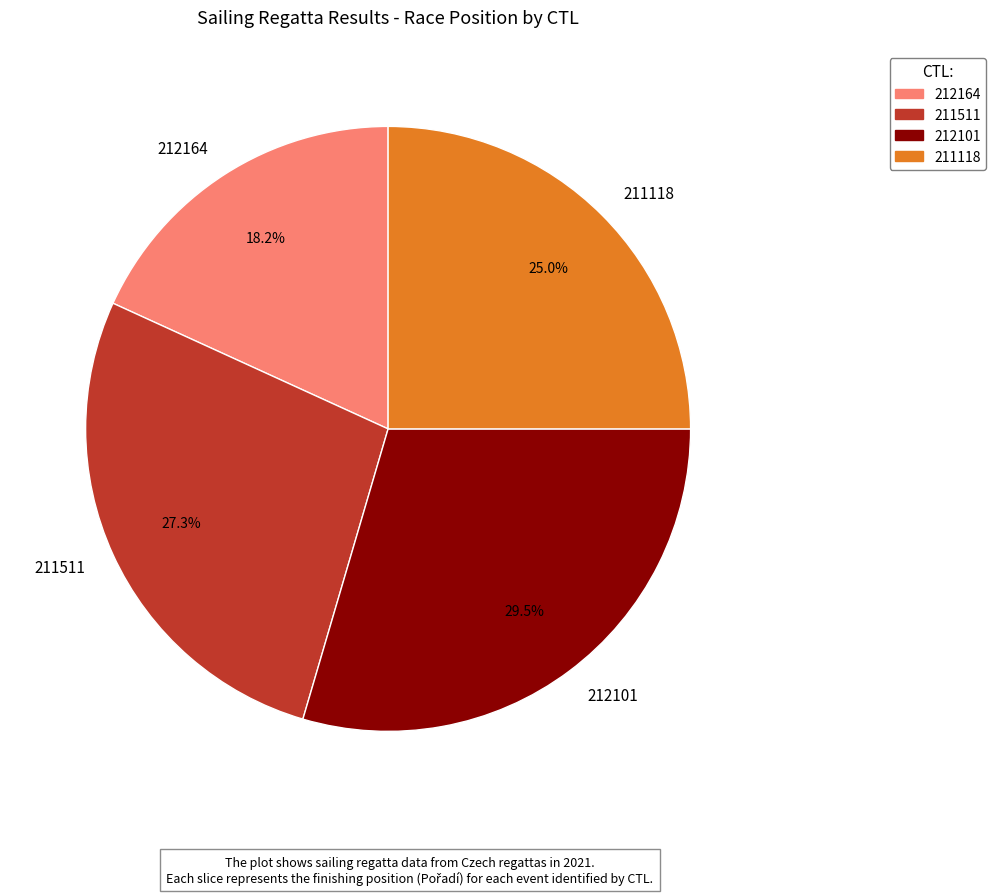

Rank the categories by value from highest to lowest.

212101, 211511, 211118, 212164